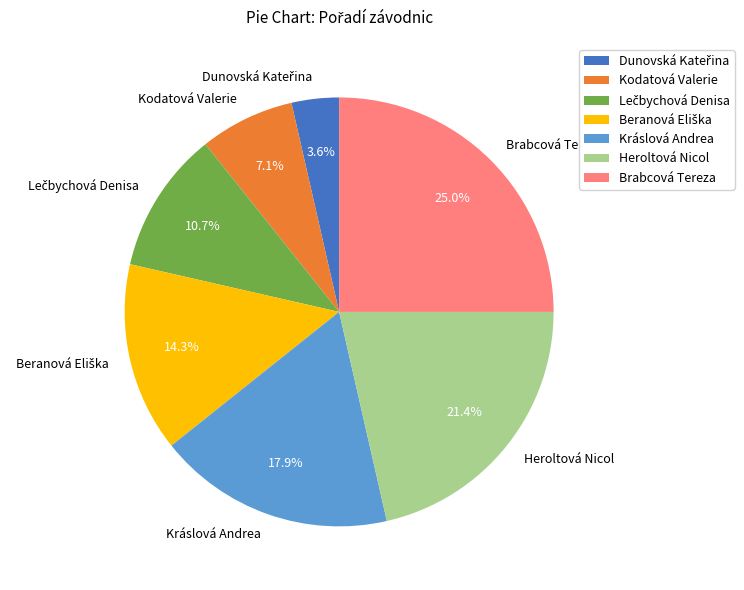

What percentage is NOT represented by Heroltová Nicol?

78.6%